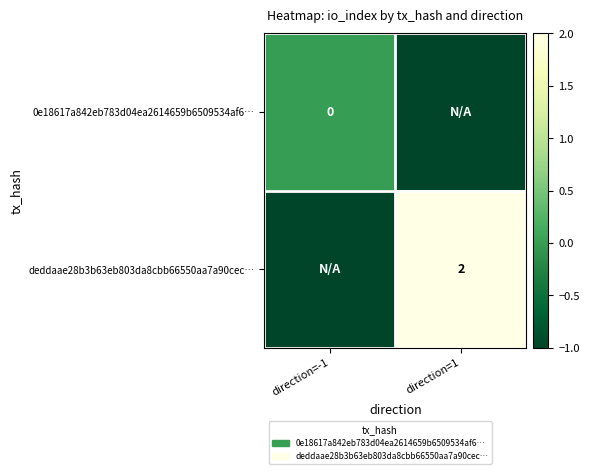

The deddaae28b3b63eb803da8cbb66550aa7a90cec… series shows 2 at direction=1. True or false?

True